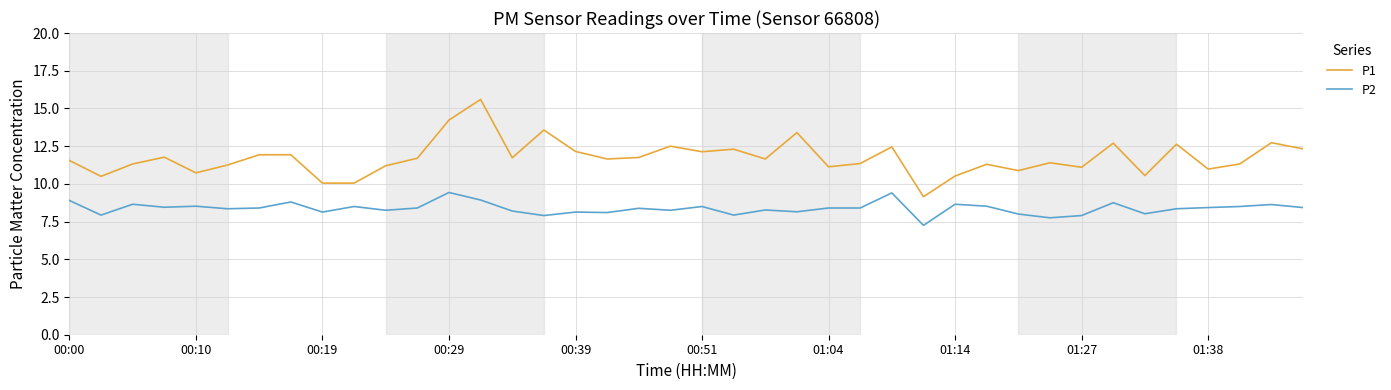

What is the greatest value displayed?

15.6